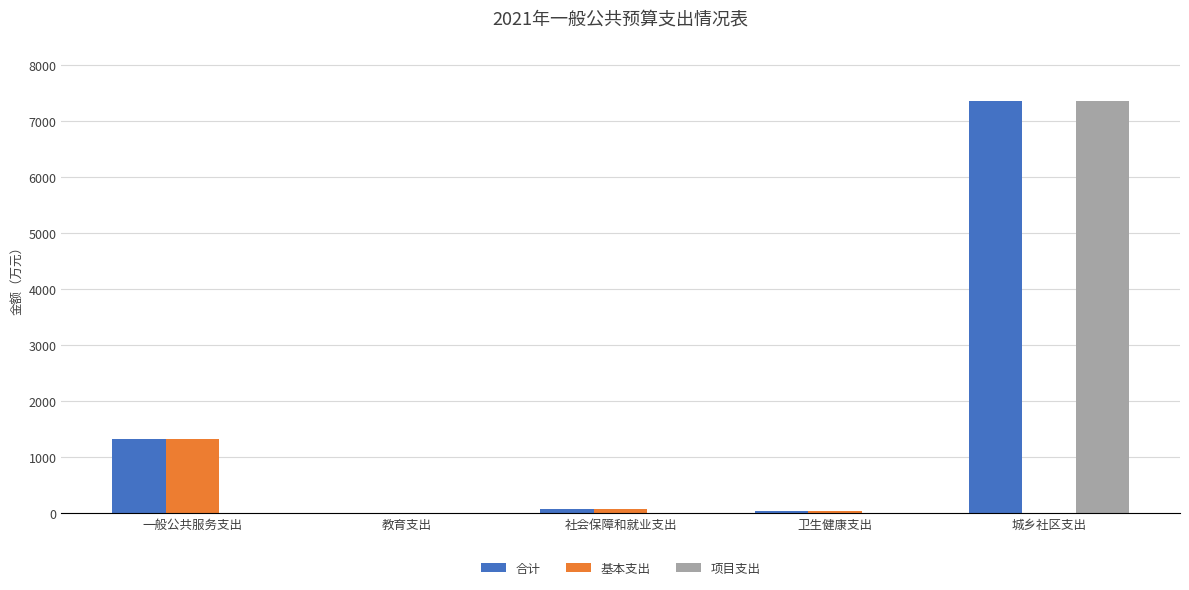

Between 教育支出 and 城乡社区支出, which series saw the biggest shift?

项目支出